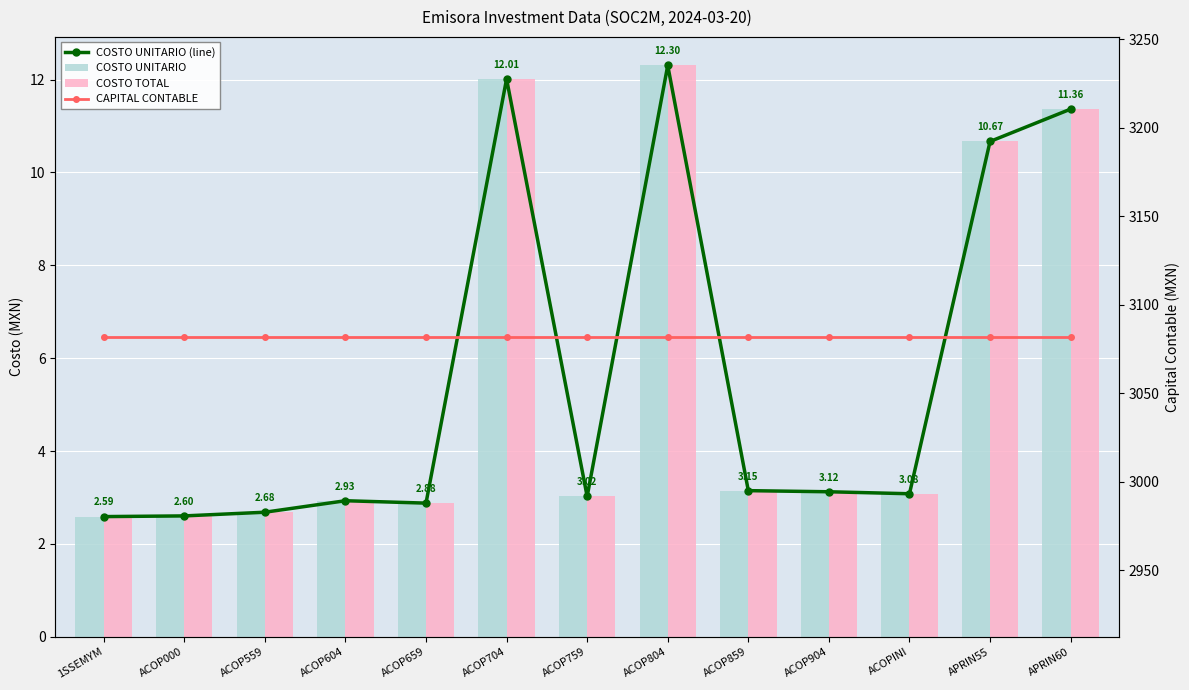

At which label is COSTO UNITARIO closest to 7?

APRIN55